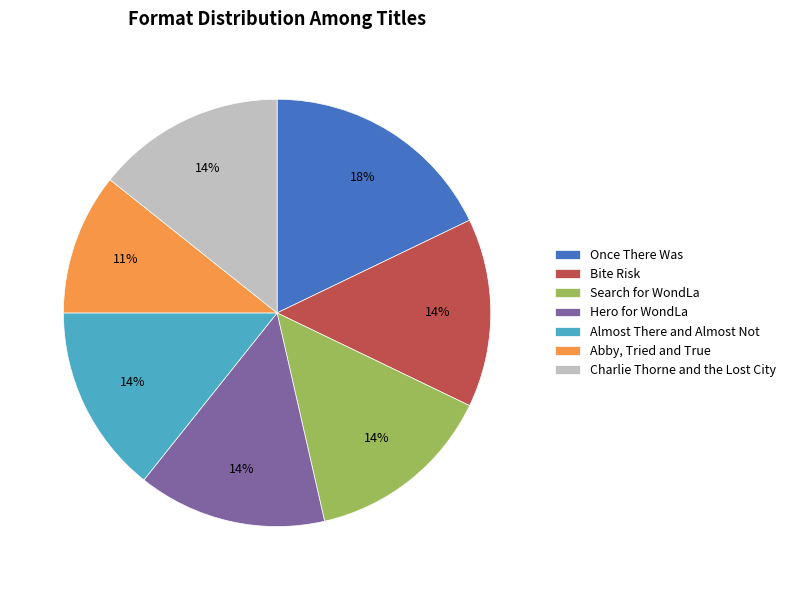

What is the ratio of the value at Almost There and Almost Not to the value at Charlie Thorne and the Lost City?

1.0